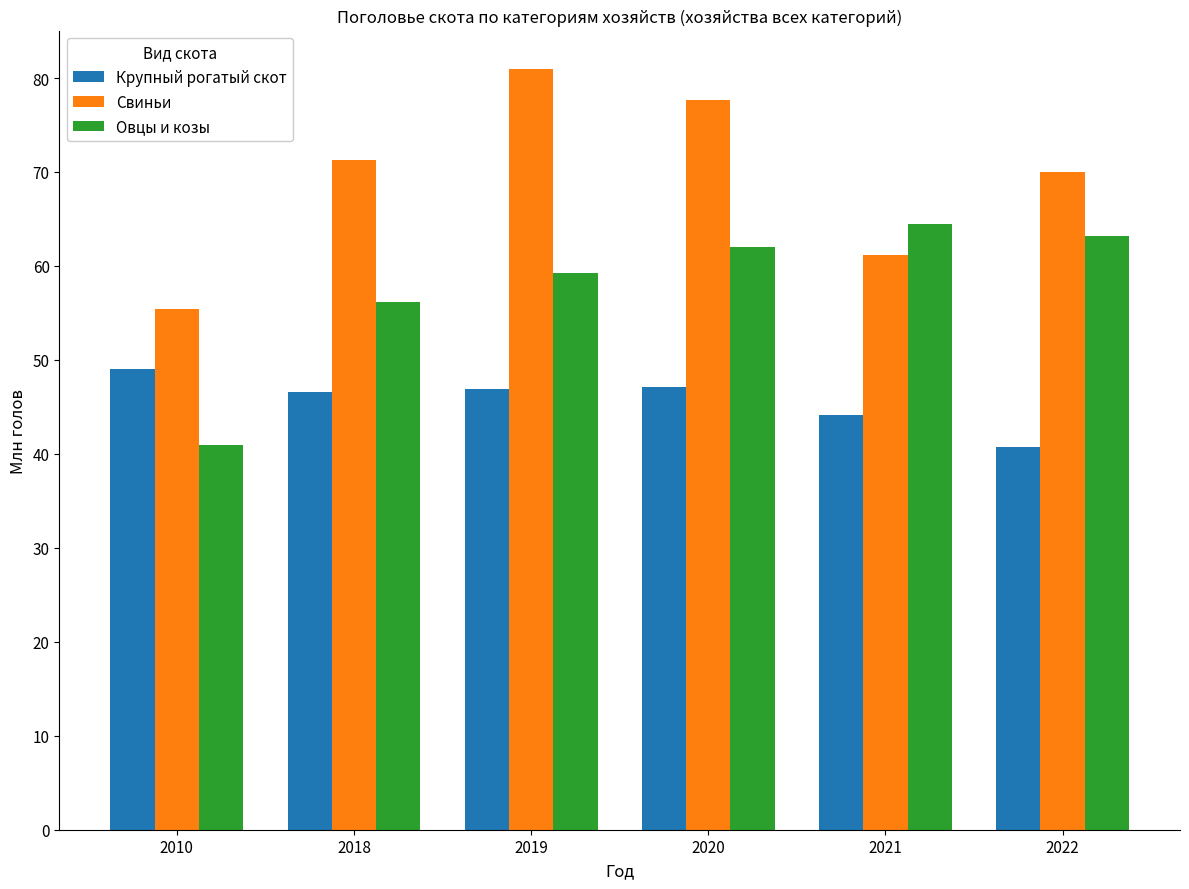

What is the lowest value of the Овцы и козы series?

40.9